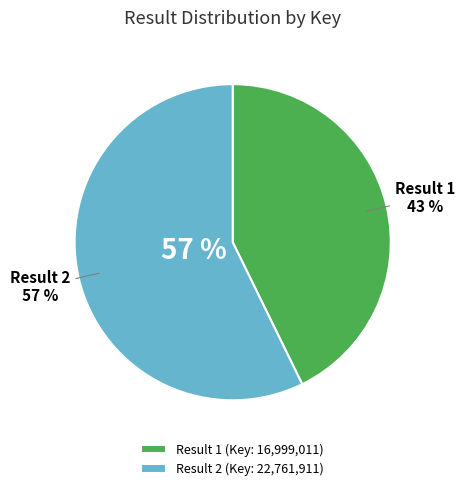

Does 1 represent more than half of the total?

No